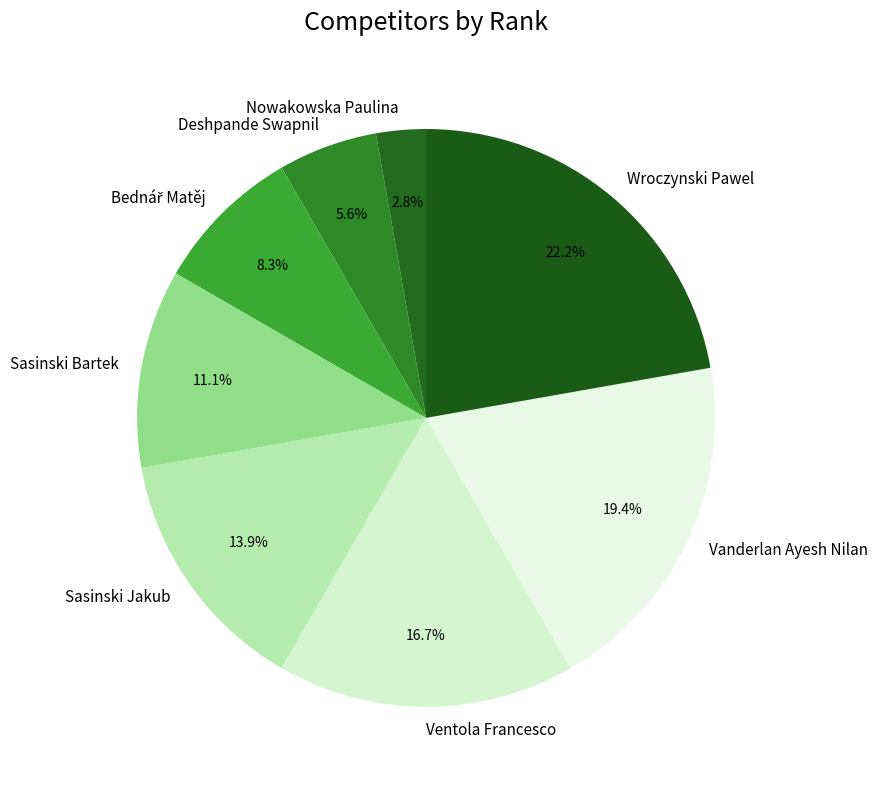

Is Sasinski Bartek the majority of the pie?

No